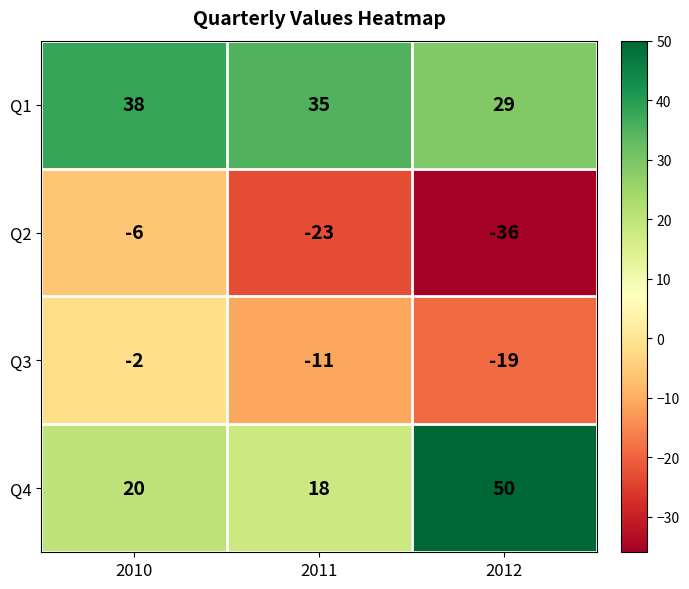

How many data points does each series have?

3